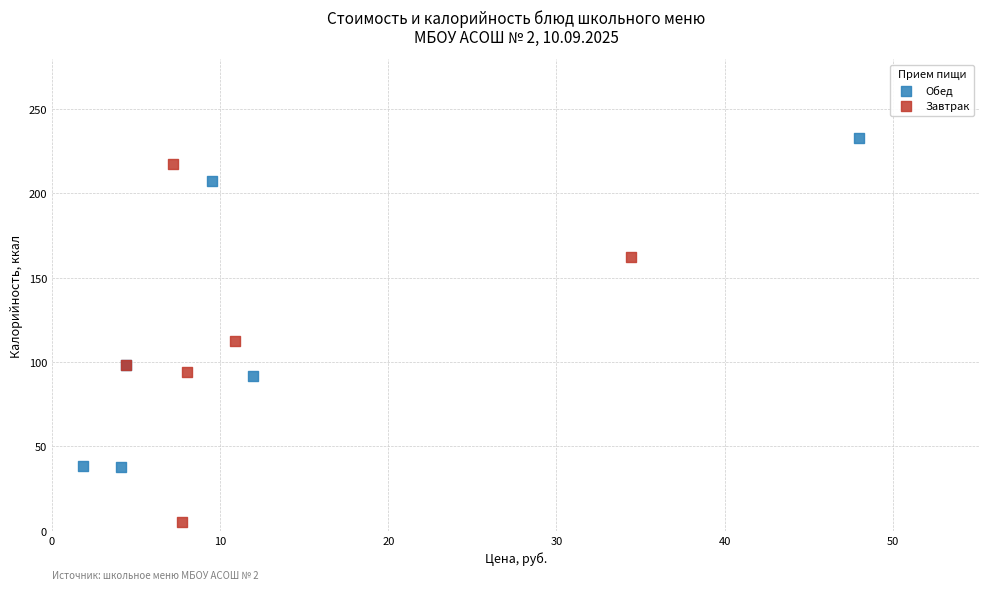

Which series contains the highest Y value?

Обед